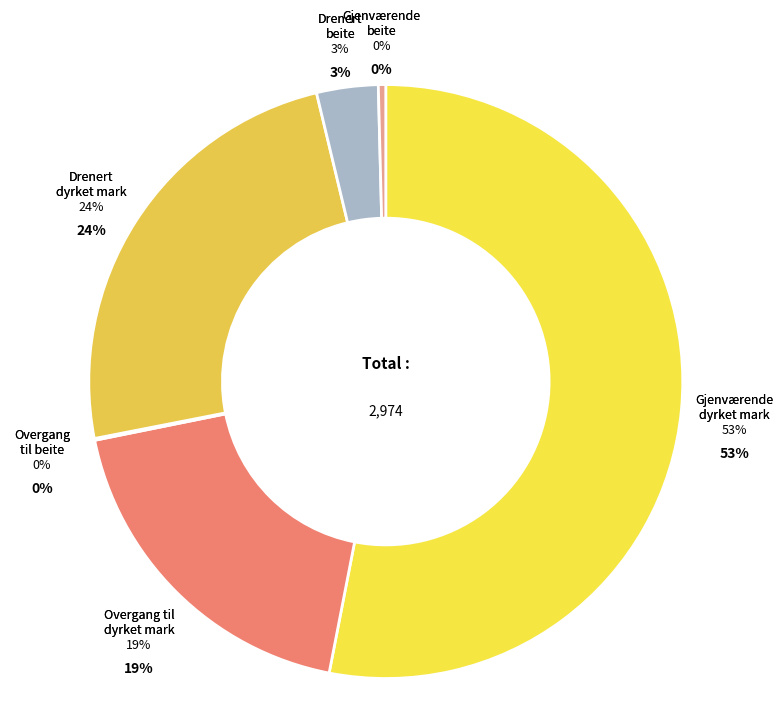

Does 4.B.1 Gjenværende dyrket mark represent more than half of the total?

Yes